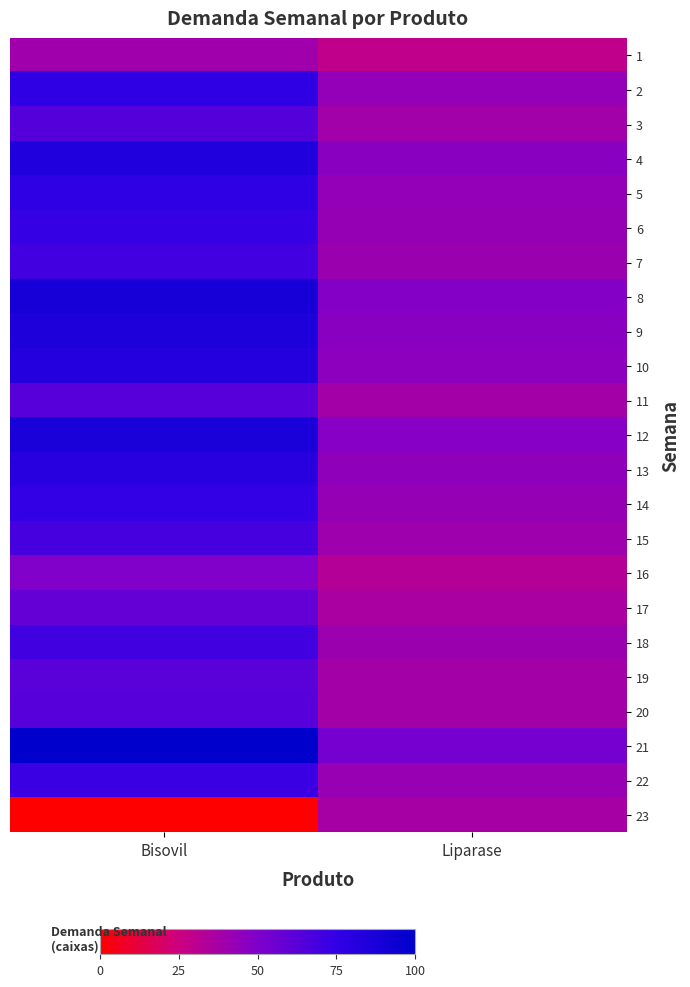

Reading left to right, transcribe all the data shown in this chart.

1: Bisovil=39.7	Liparase=28.7
2: Bisovil=75.9	Liparase=43.1
3: Bisovil=64.4	Liparase=38.5
4: Bisovil=83.9	Liparase=46.6
5: Bisovil=76.4	Liparase=43.7
6: Bisovil=73.6	Liparase=42.5
7: Bisovil=69.5	Liparase=40.8
8: Bisovil=88.5	Liparase=48.3
9: Bisovil=85.1	Liparase=46.6
10: Bisovil=81.6	Liparase=45.4
11: Bisovil=63.2	Liparase=37.9
12: Bisovil=86.8	Liparase=47.7
13: Bisovil=80.5	Liparase=44.8
14: Bisovil=74.7	Liparase=42.5
15: Bisovil=68.4	Liparase=40.2
16: Bisovil=49.4	Liparase=32.8
17: Bisovil=58.6	Liparase=36.2
18: Bisovil=70.1	Liparase=40.8
19: Bisovil=62.1	Liparase=37.9
20: Bisovil=63.2	Liparase=37.9
21: Bisovil=100.0	Liparase=52.9
22: Bisovil=72.4	Liparase=42.0
23: Bisovil=0.0	Liparase=37.4